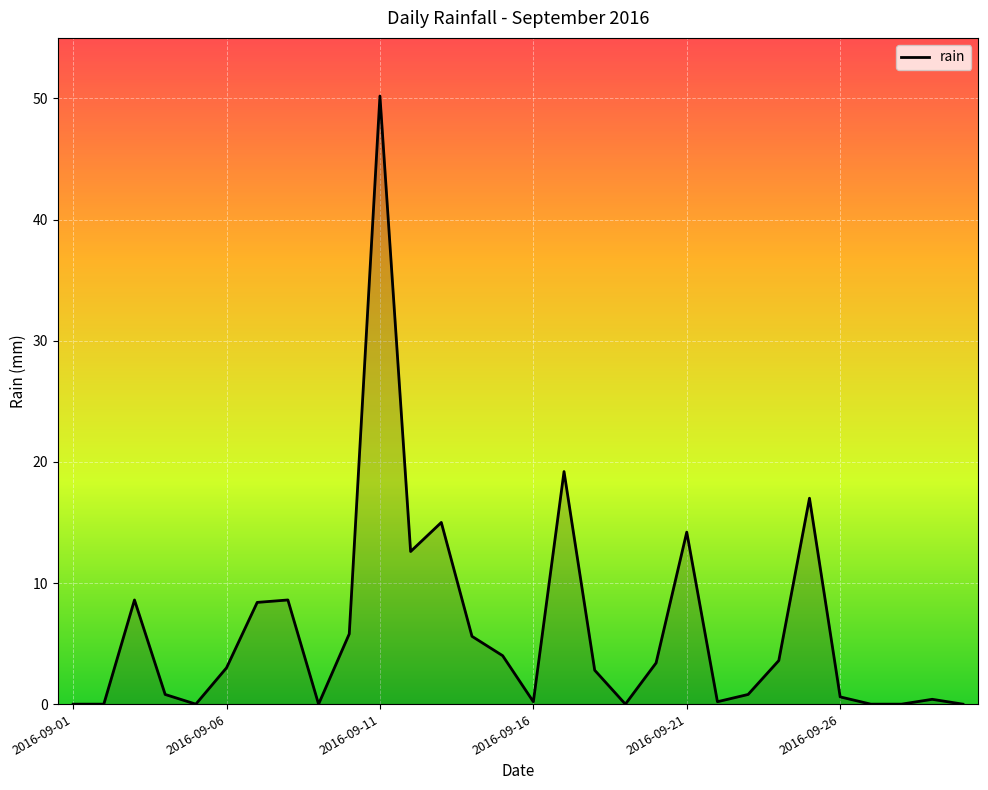

What is the greatest value displayed?

50.2